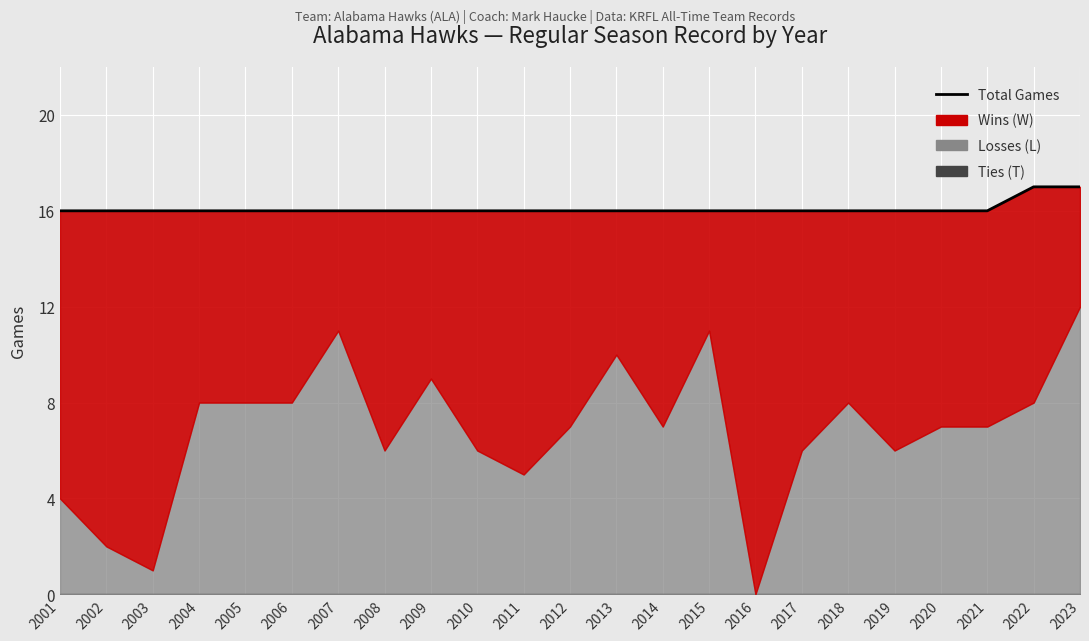

At which label is the value closest to 16?

2001